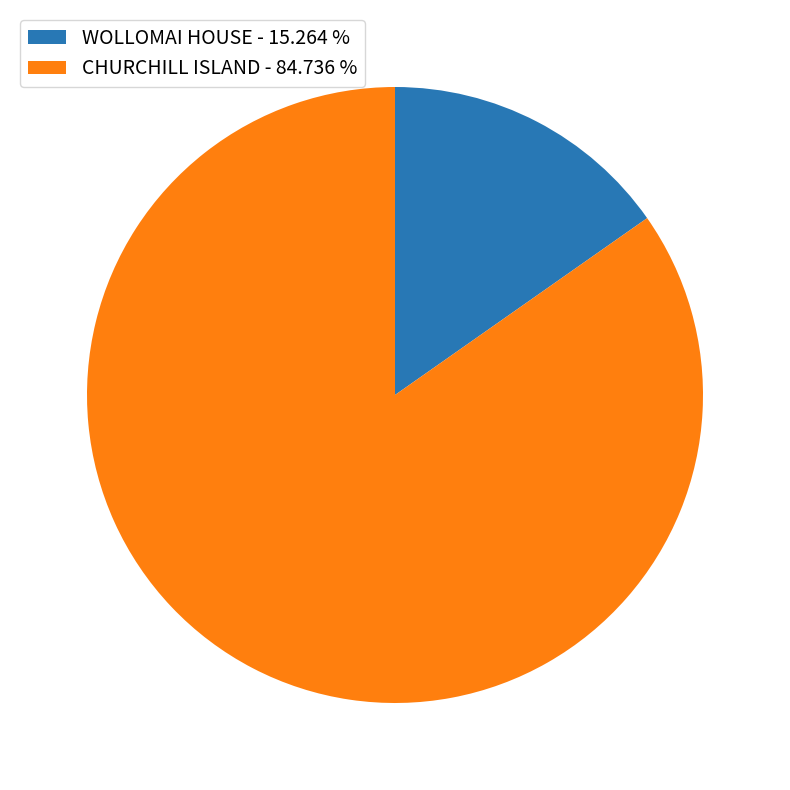

True or false: CHURCHILL ISLAND accounts for 70% of the total.

False